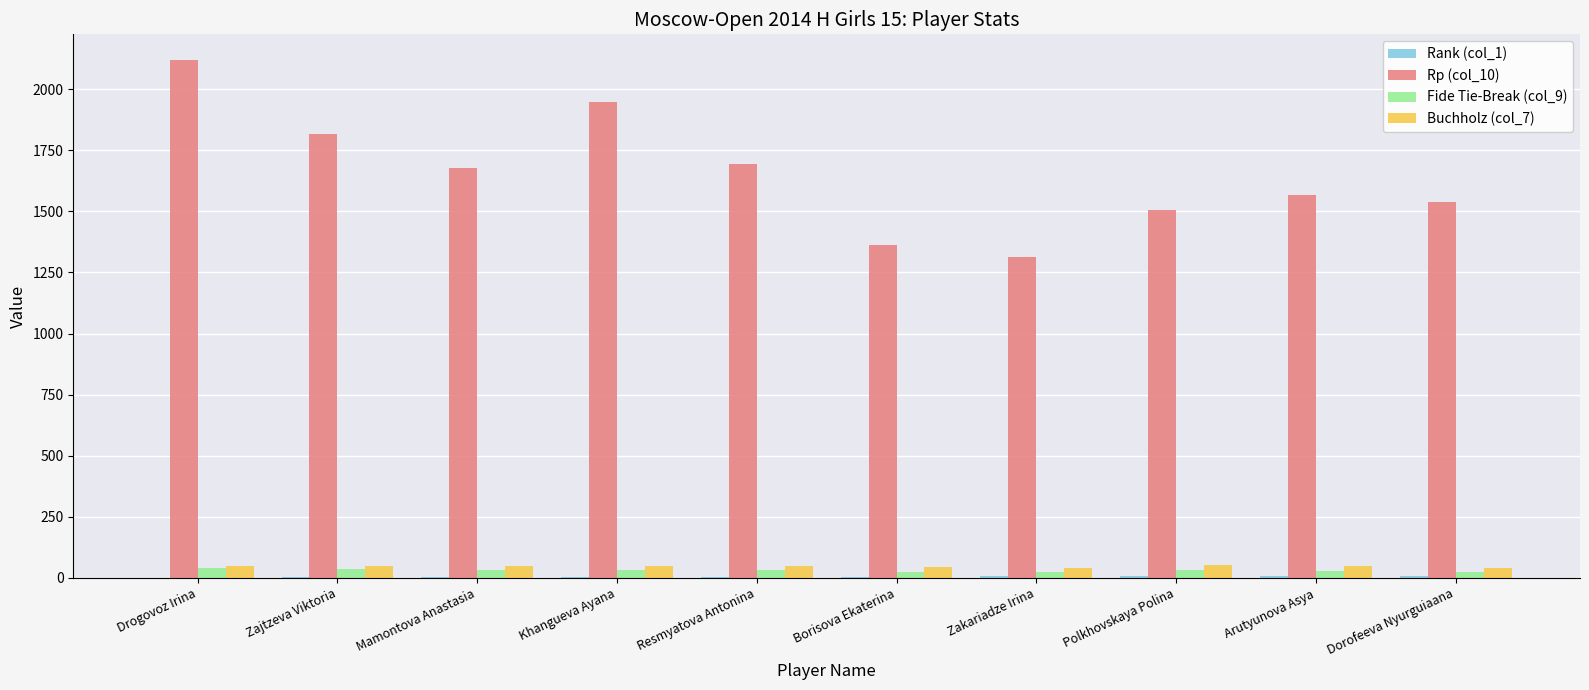

What is the sum of all Rp (col_10) values?

16536.0